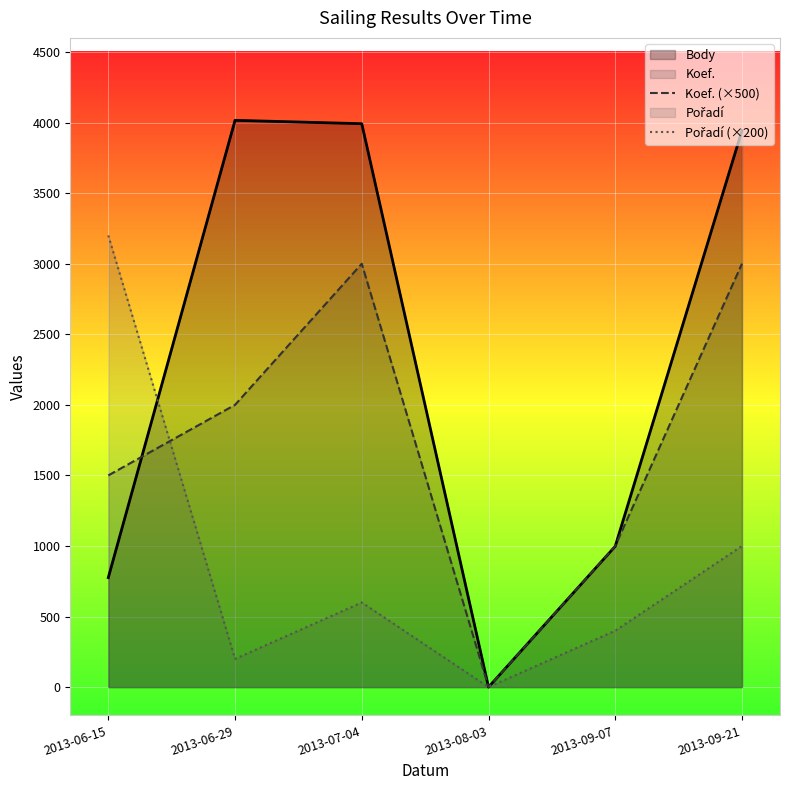

The value of Koef. (×500) at 2013-09-21 is 3000. True or false?

True